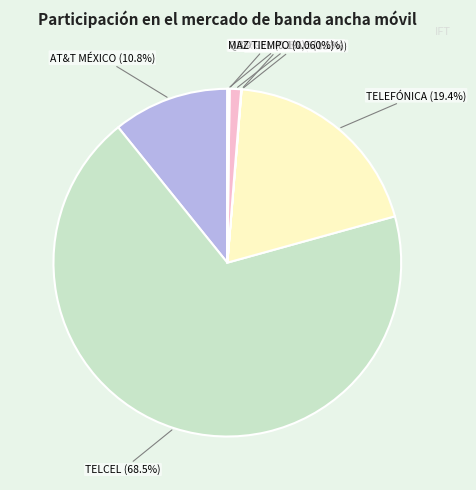

Which slice is the largest?

TELCEL